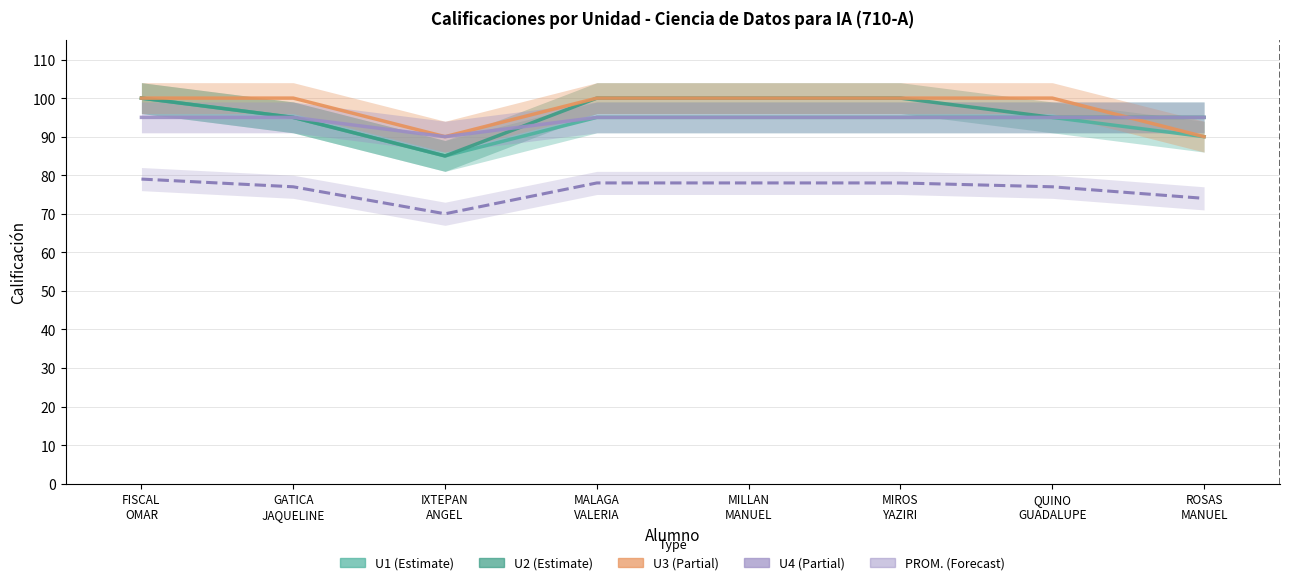

True or false: U1 and U2 intersect in this chart.

False